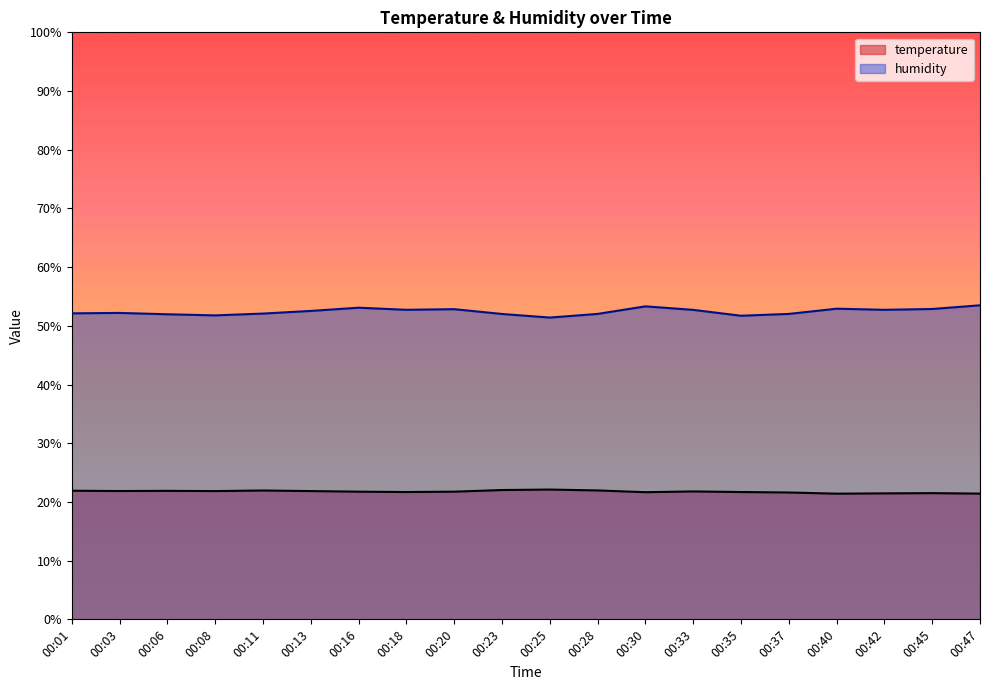

What is the spread (max minus min) of values at 00:11?

30.1